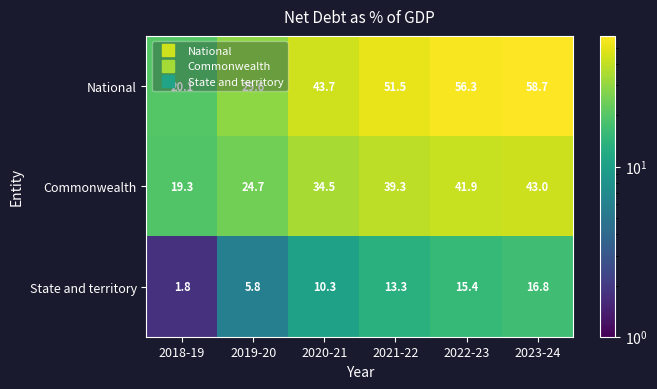

At which category is the sum across all series the highest?

2023-24